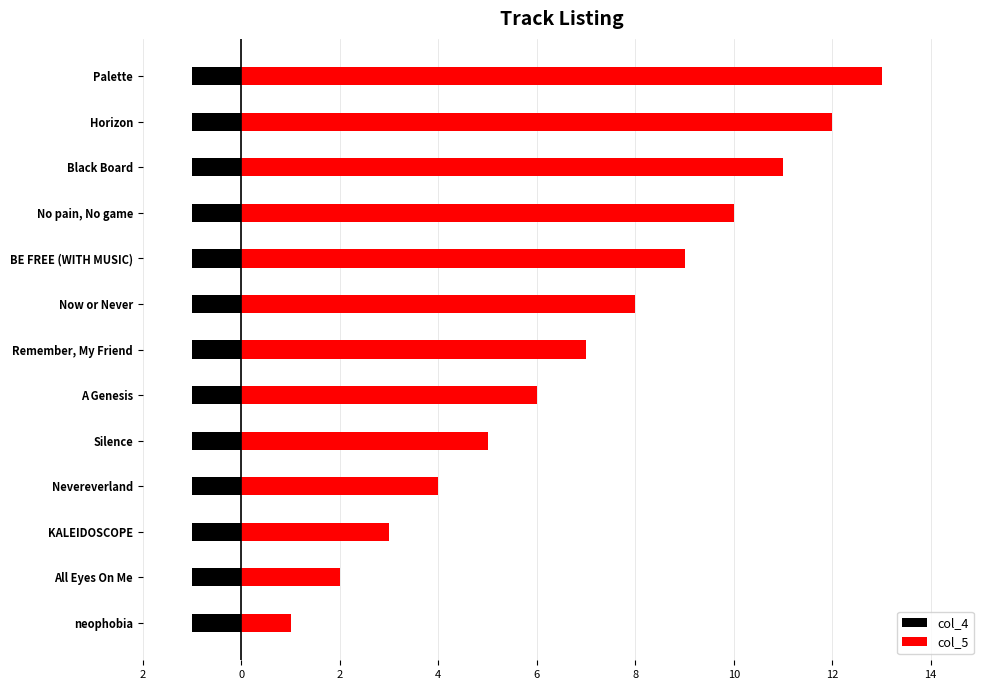

What is the value of the col_5 bar at the 4th from the left?

4.0